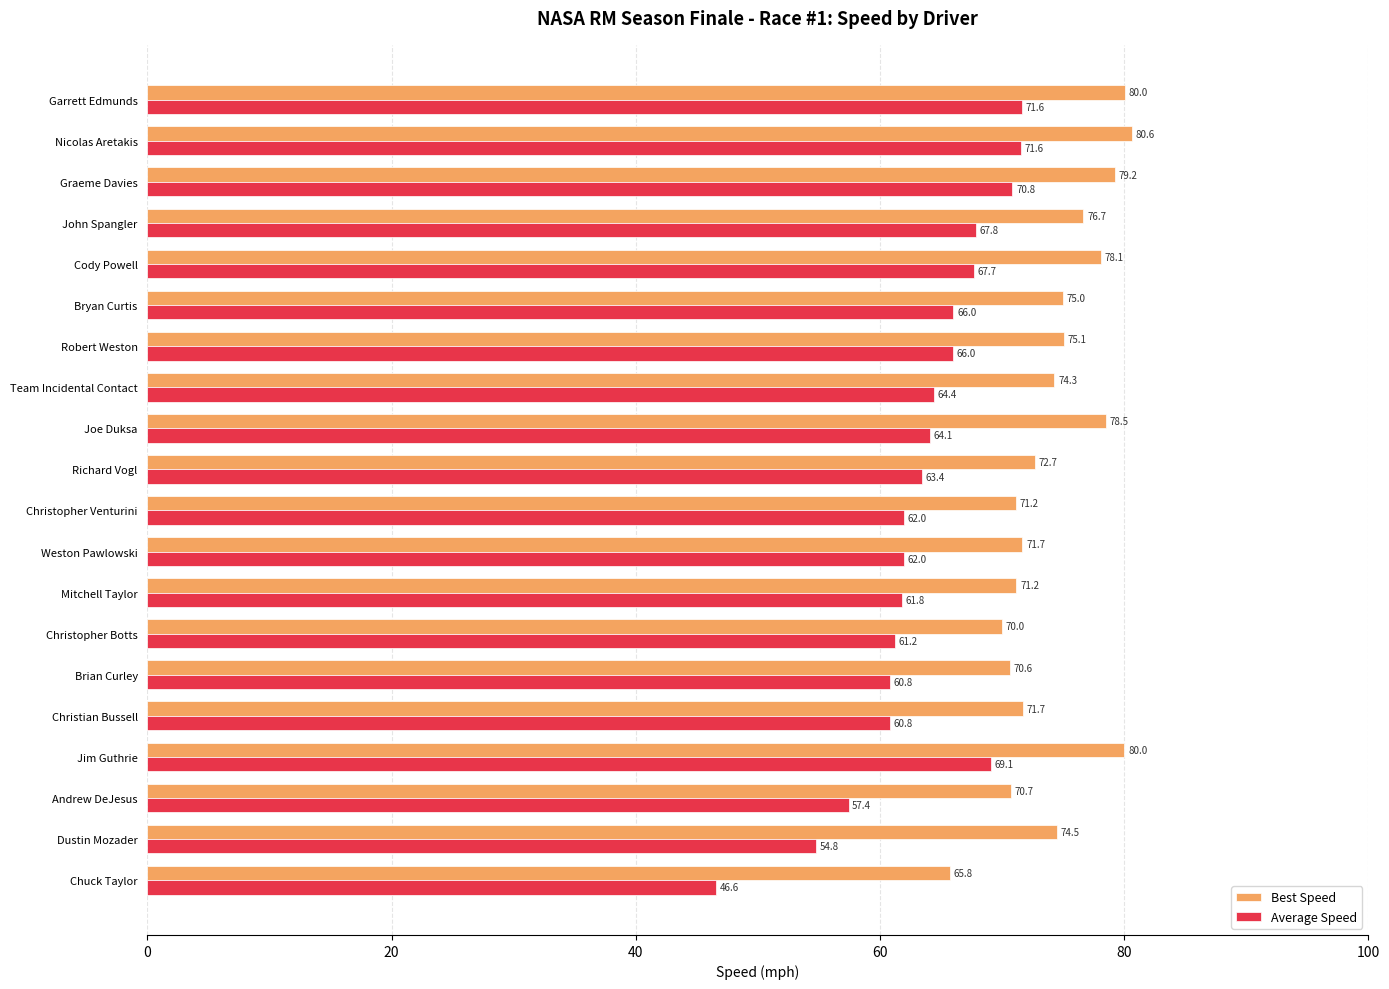

What is the minimum value shown in the chart?

46.6